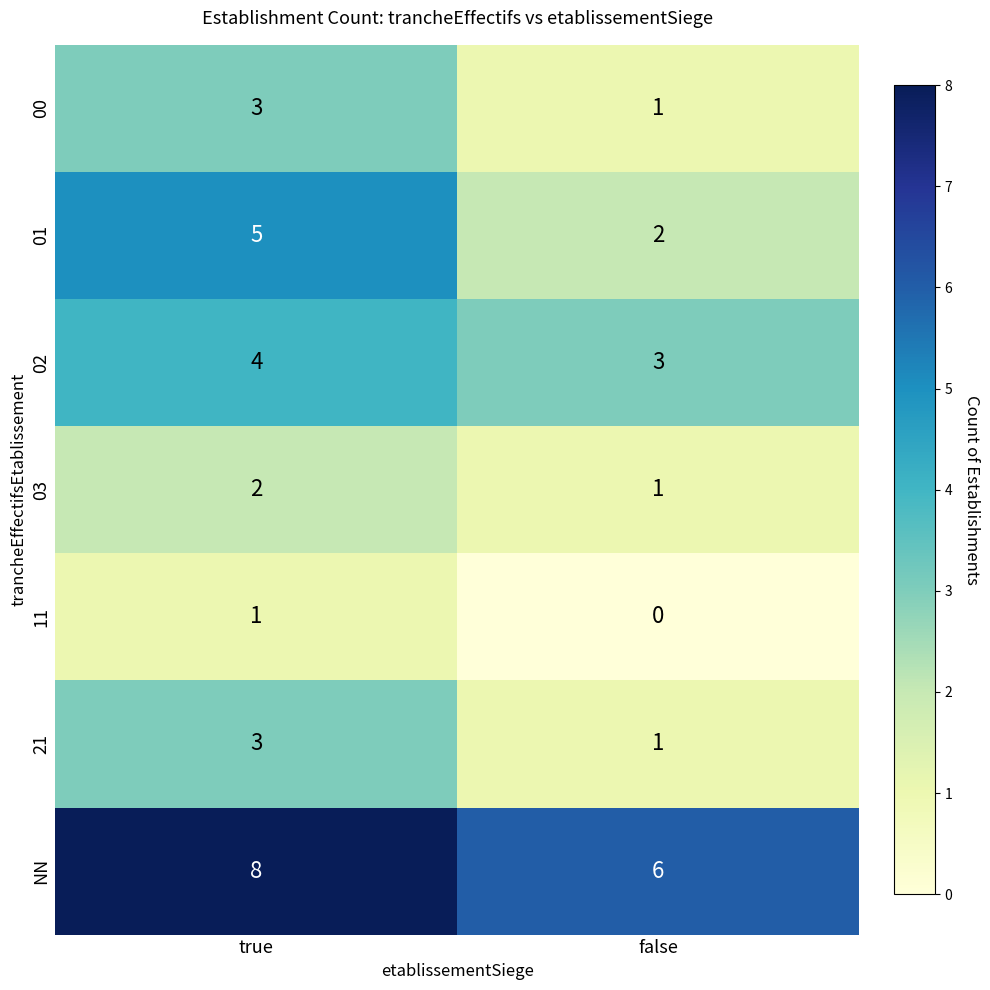

What is the total value across all series at false?

14